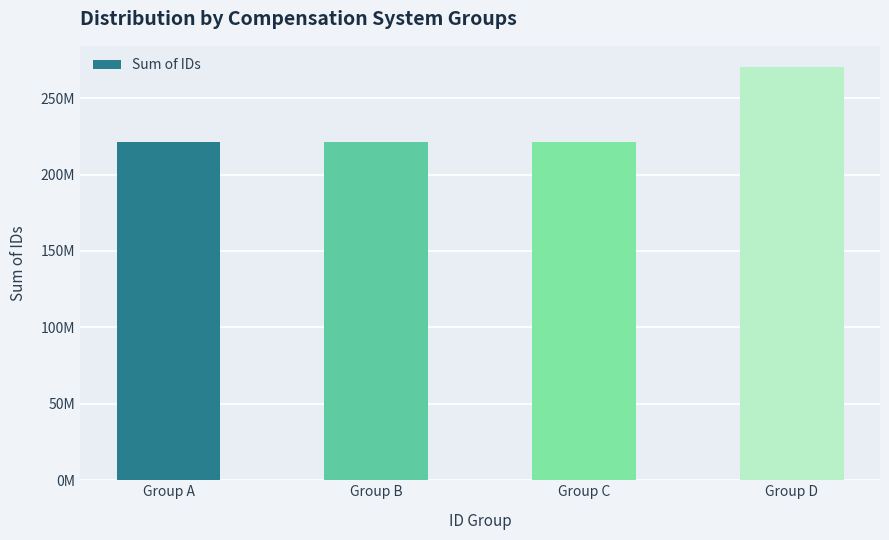

Which has a higher value, Group B or Group D?

Group D